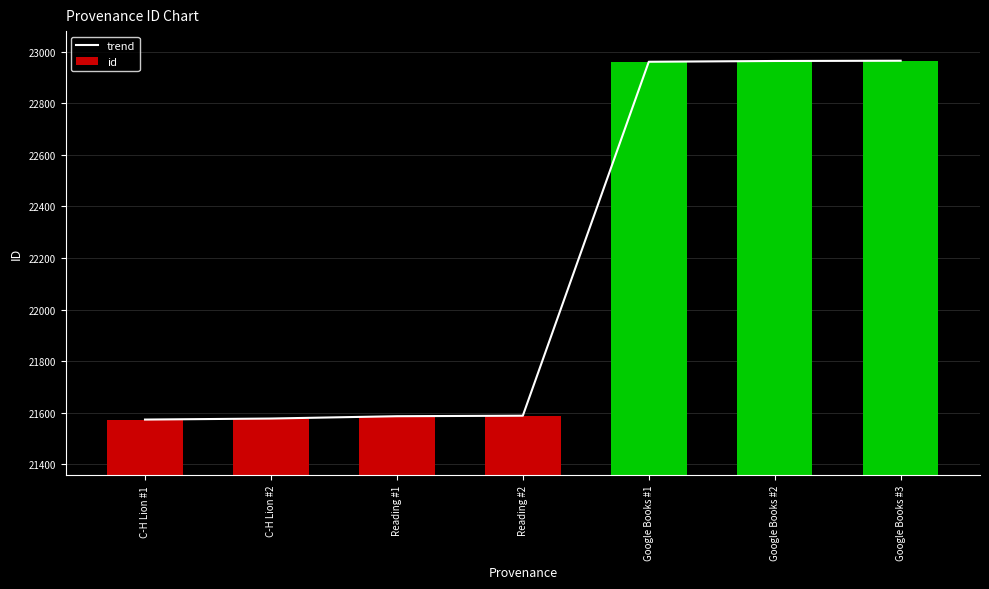

How many values in the id series exceed 21589?

3